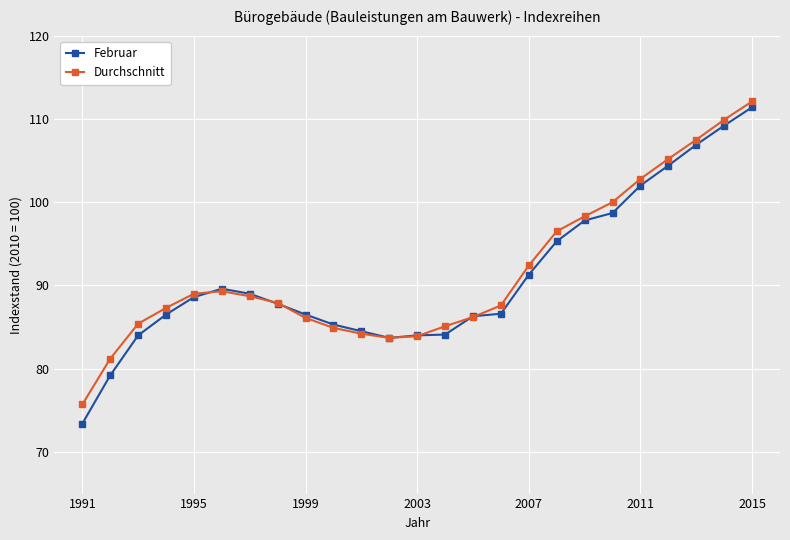

How many categories are shown in the chart?

25